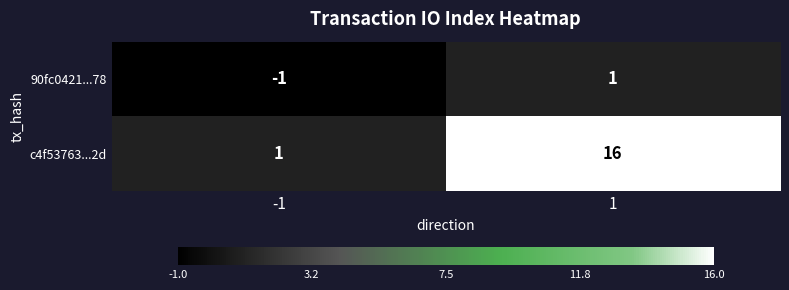

Rank the series by their maximum value, from highest to lowest.

c4f53763...2d, 90fc0421...78